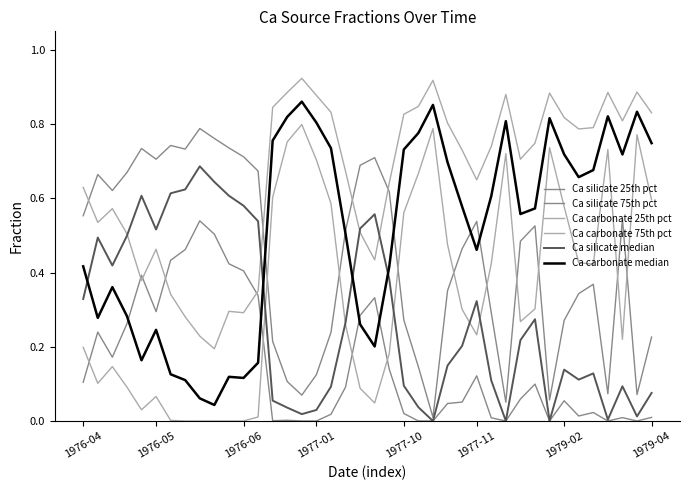

How many lines are shown in the chart?

6